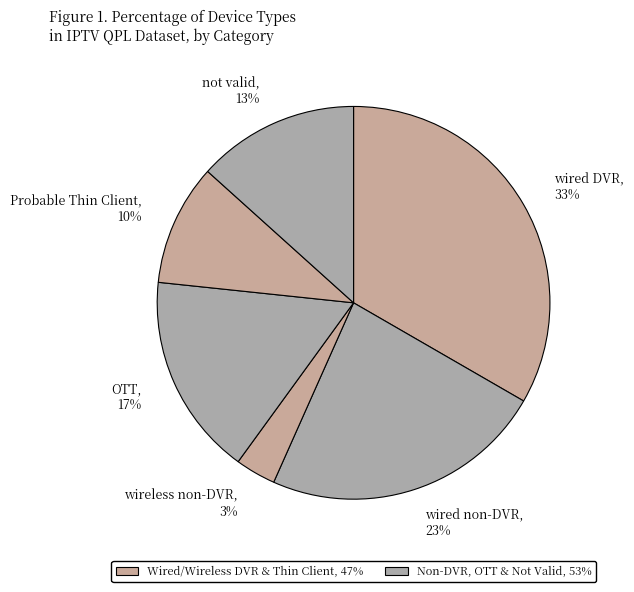

Between Probable Thin Client and not valid, which is larger?

not valid